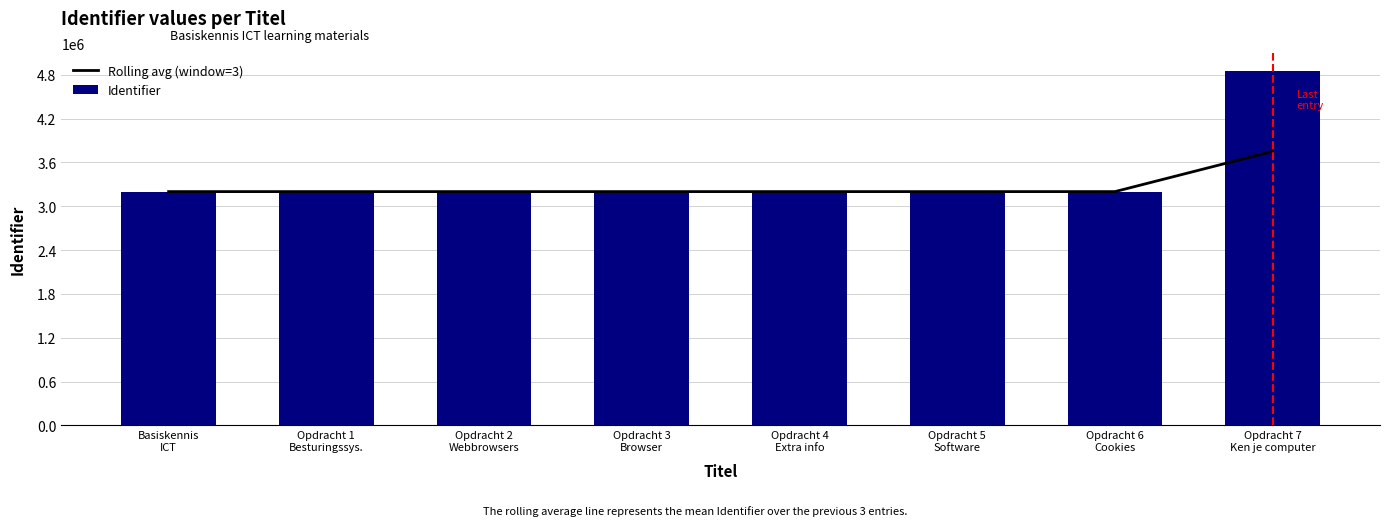

Reading right to left, extract all data points from this chart.

Rolling avg (window=3): Opdracht 7
Ken je computer=3750955.3	Opdracht 6
Cookies=3199846.0	Opdracht 5
Software=3199844.7	Opdracht 4
Extra info=3199843.3	Opdracht 3
Browser=3199841.3	Opdracht 2
Webbrowsers=3199839.3	Opdracht 1
Besturingssys.=3199838.0	Basiskennis
ICT=3199837.0
Identifier: Opdracht 7
Ken je computer=4853173.0	Opdracht 6
Cookies=3199847.0	Opdracht 5
Software=3199846.0	Opdracht 4
Extra info=3199845.0	Opdracht 3
Browser=3199843.0	Opdracht 2
Webbrowsers=3199842.0	Opdracht 1
Besturingssys.=3199839.0	Basiskennis
ICT=3199837.0